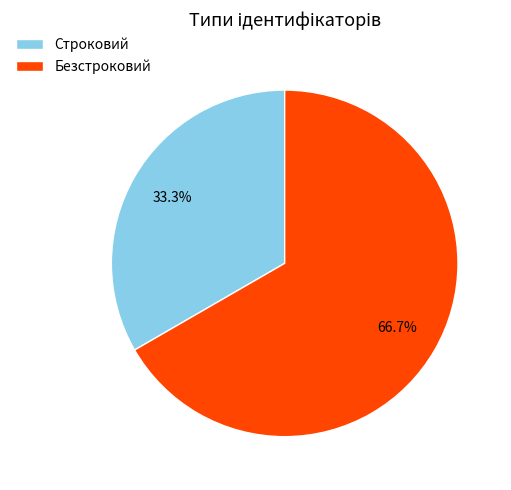

What portion of the pie excludes Строковий?

66.7%